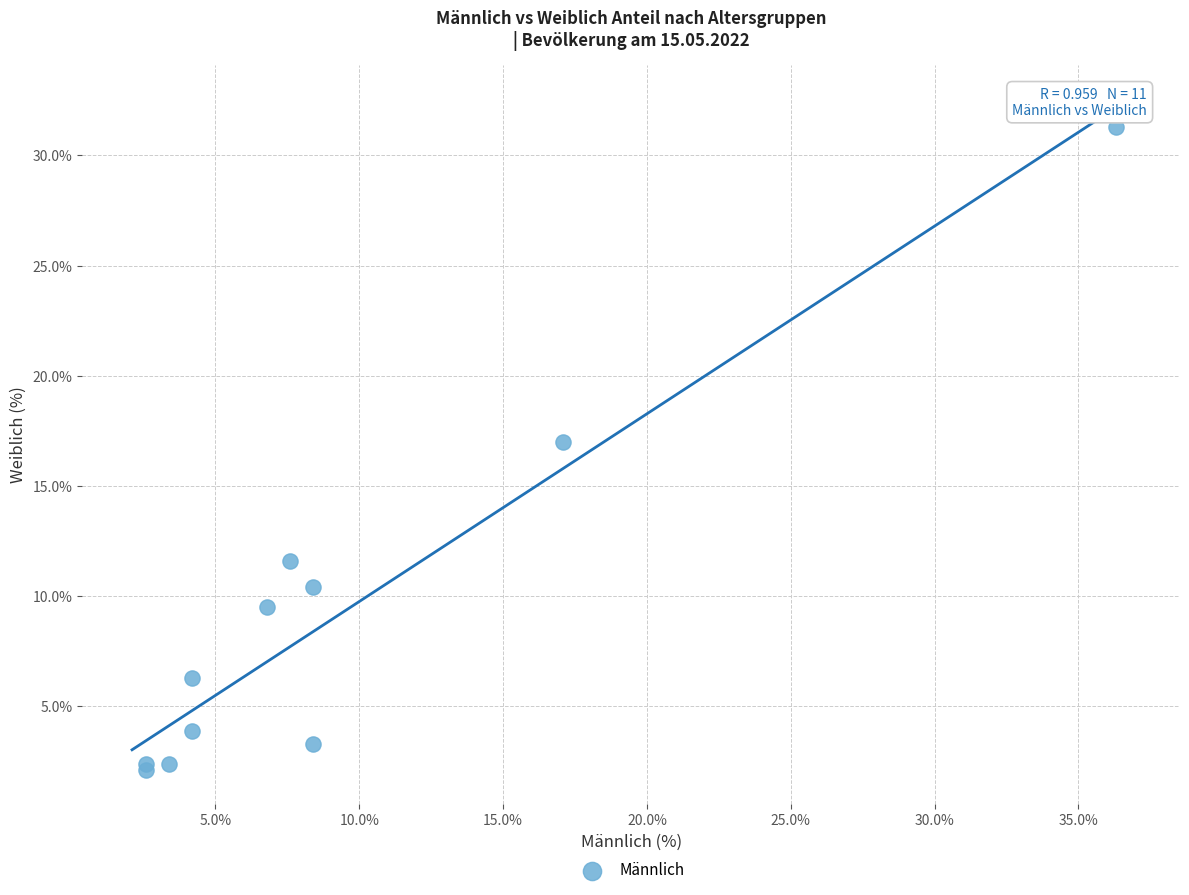

What Y value in the scatter plot is closest to 16?

17.0